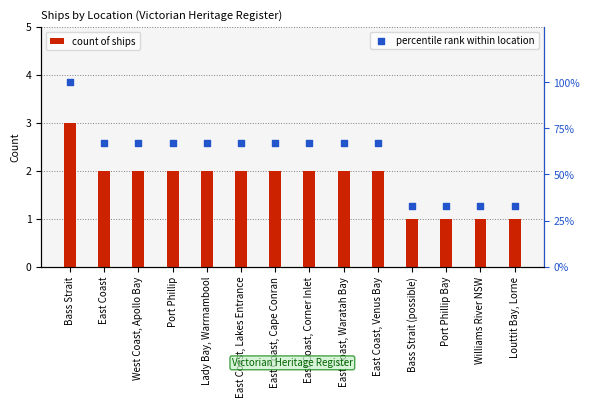

Which series has the largest Y range (max minus min)?

percentile rank within location